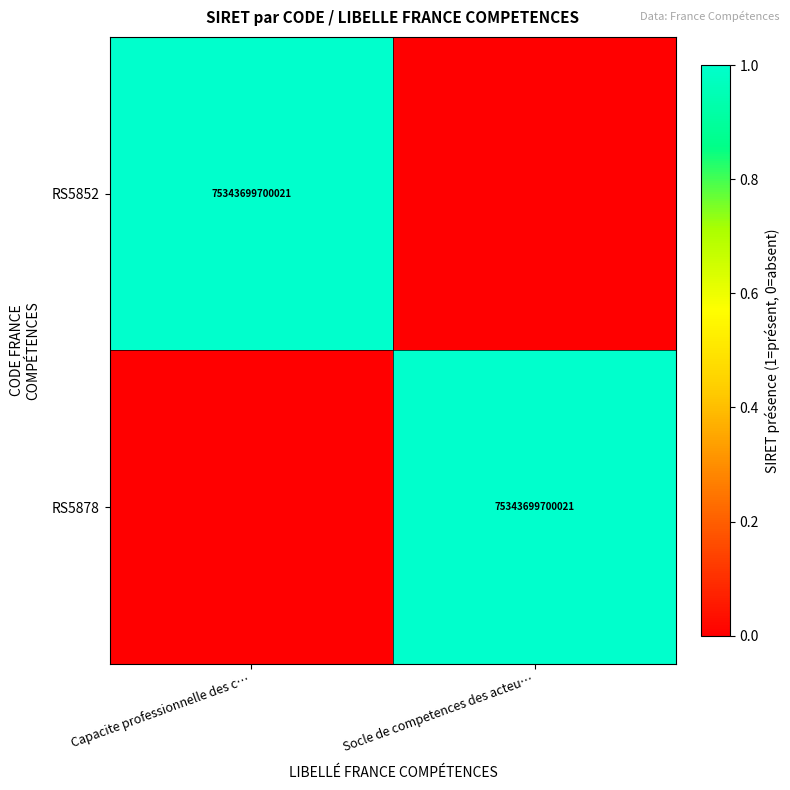

At which category is the sum across all series the highest?

Capacite professionnelle des c…